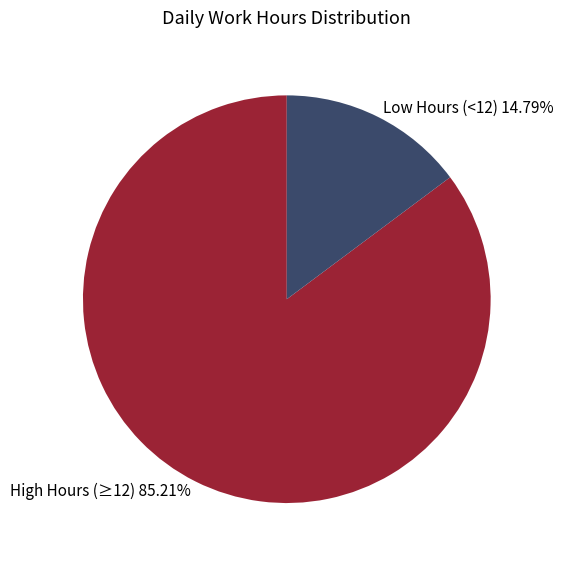

Does Low Hours (<12) 14.79% account for over 50% of the chart?

No